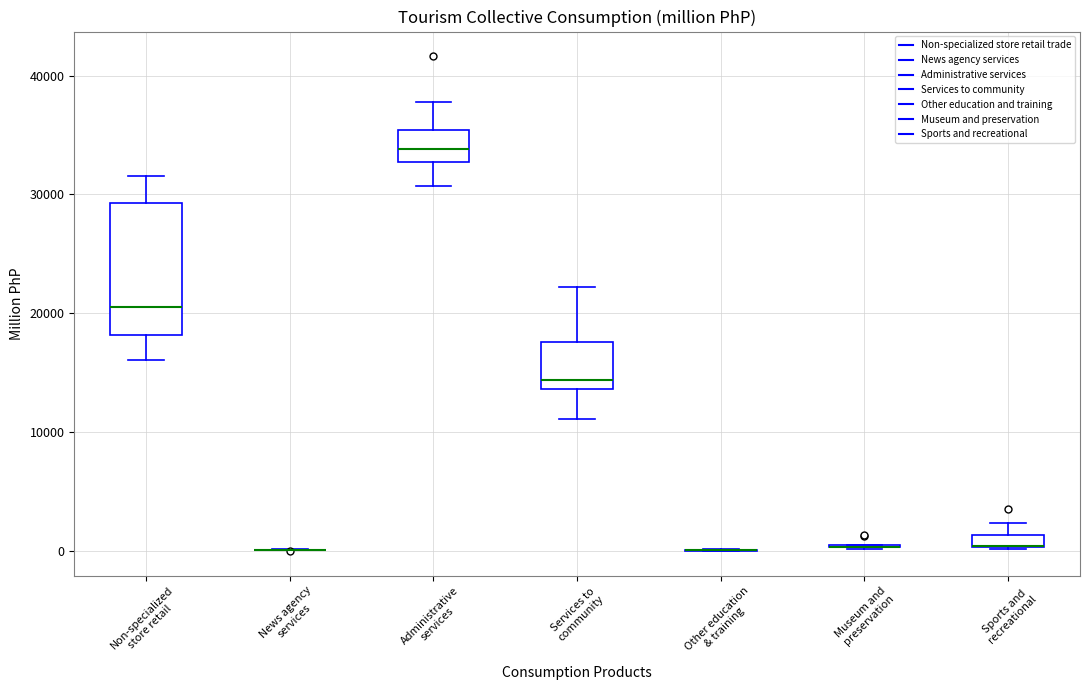

Comparing the boxes themselves (not the whiskers), which one is the tallest?

Non-specialized store retail